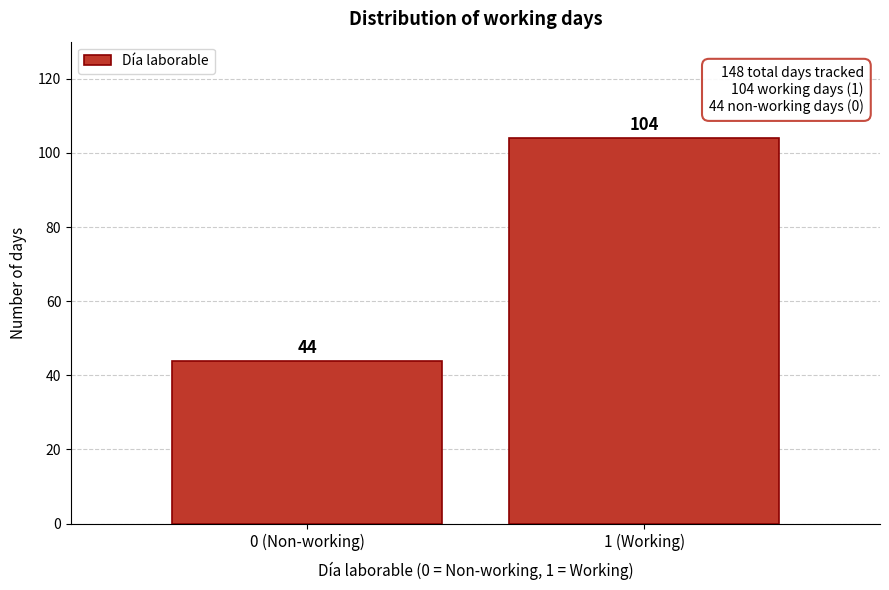

Reading left to right, transcribe all the data shown in this chart.

44	104